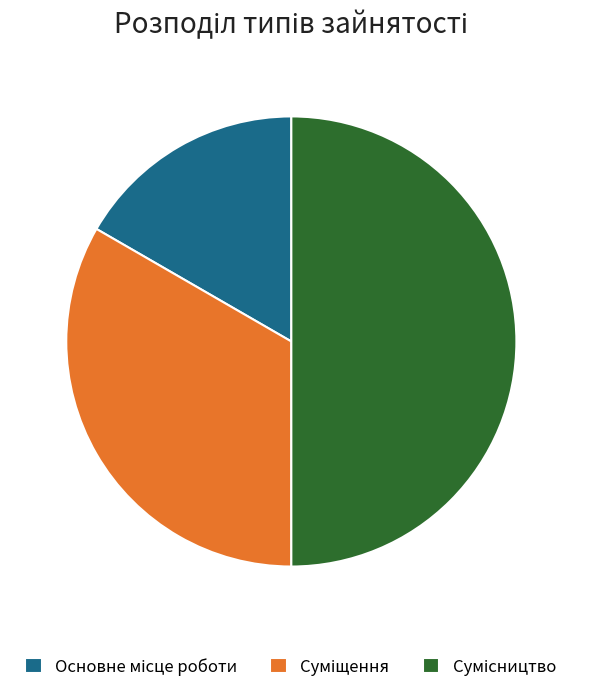

How many slices are in this pie chart?

3